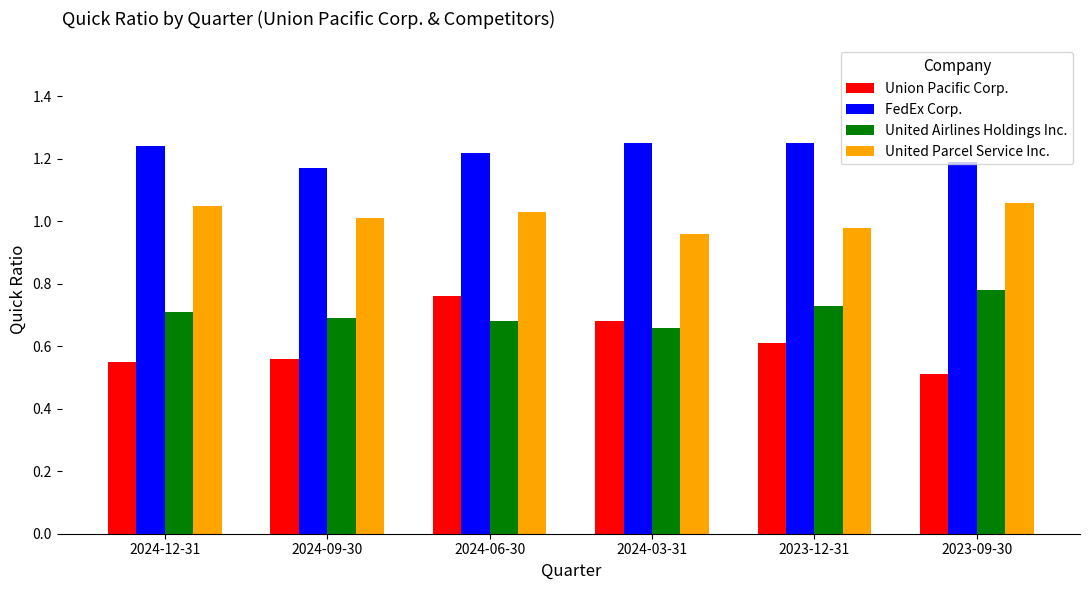

Is it true that FedEx Corp. equals 1.2 at 2023-12-31?

True